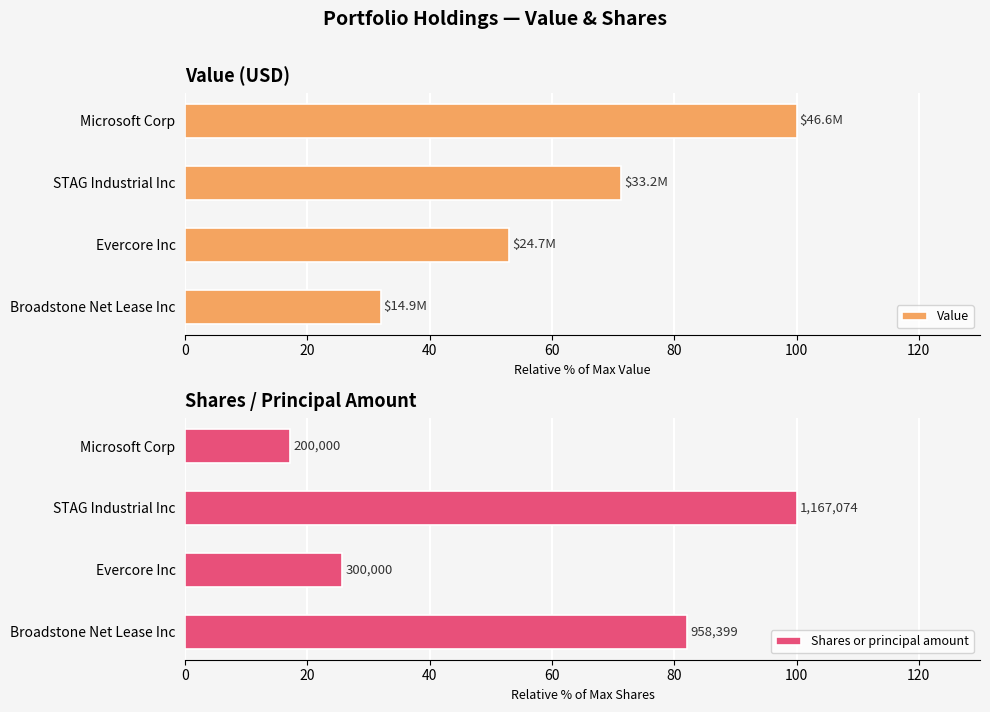

Rank the series at 0 from lowest to highest value.

Shares or principal amount, Value